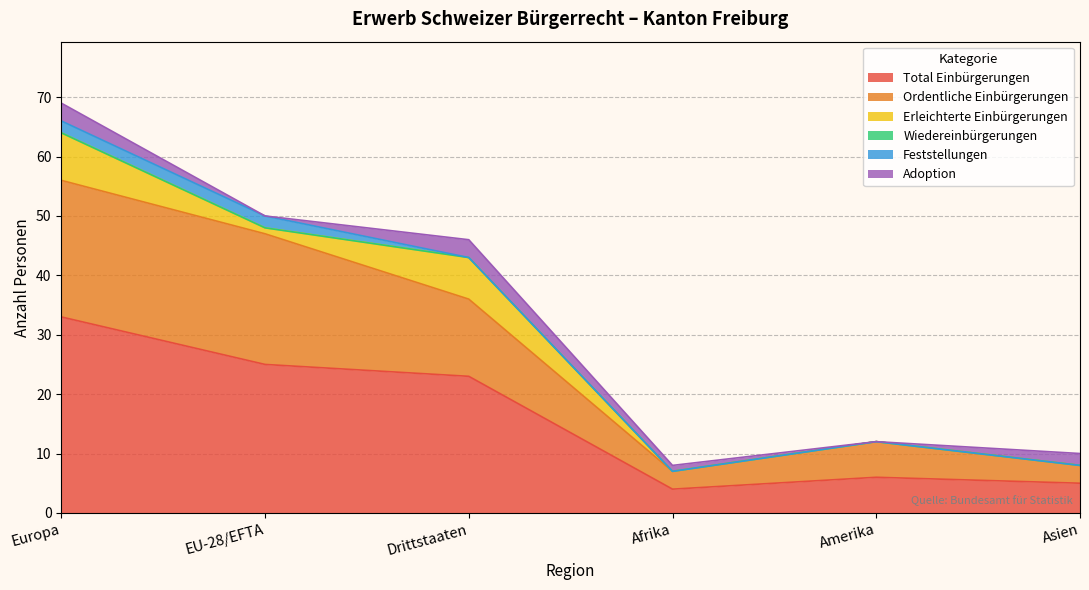

Reading right to left, list all the values displayed in this chart.

Total Einbürgerungen: Asien=5	Amerika=6	Afrika=4	Drittstaaten=23	EU-28/EFTA=25	Europa=33
Ordentliche Einbürgerungen: Asien=3	Amerika=6	Afrika=3	Drittstaaten=13	EU-28/EFTA=22	Europa=23
Erleichterte Einbürgerungen: Asien=0	Amerika=0	Afrika=0	Drittstaaten=7	EU-28/EFTA=1	Europa=8
Wiedereinbürgerungen: Asien=0	Amerika=0	Afrika=0	Drittstaaten=0	EU-28/EFTA=0	Europa=0
Feststellungen: Asien=0	Amerika=0	Afrika=0	Drittstaaten=0	EU-28/EFTA=2	Europa=2
Adoption: Asien=2	Amerika=0	Afrika=1	Drittstaaten=3	EU-28/EFTA=0	Europa=3